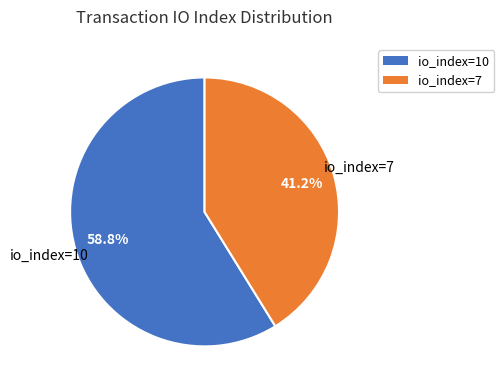

Count the number of slices in the pie.

2